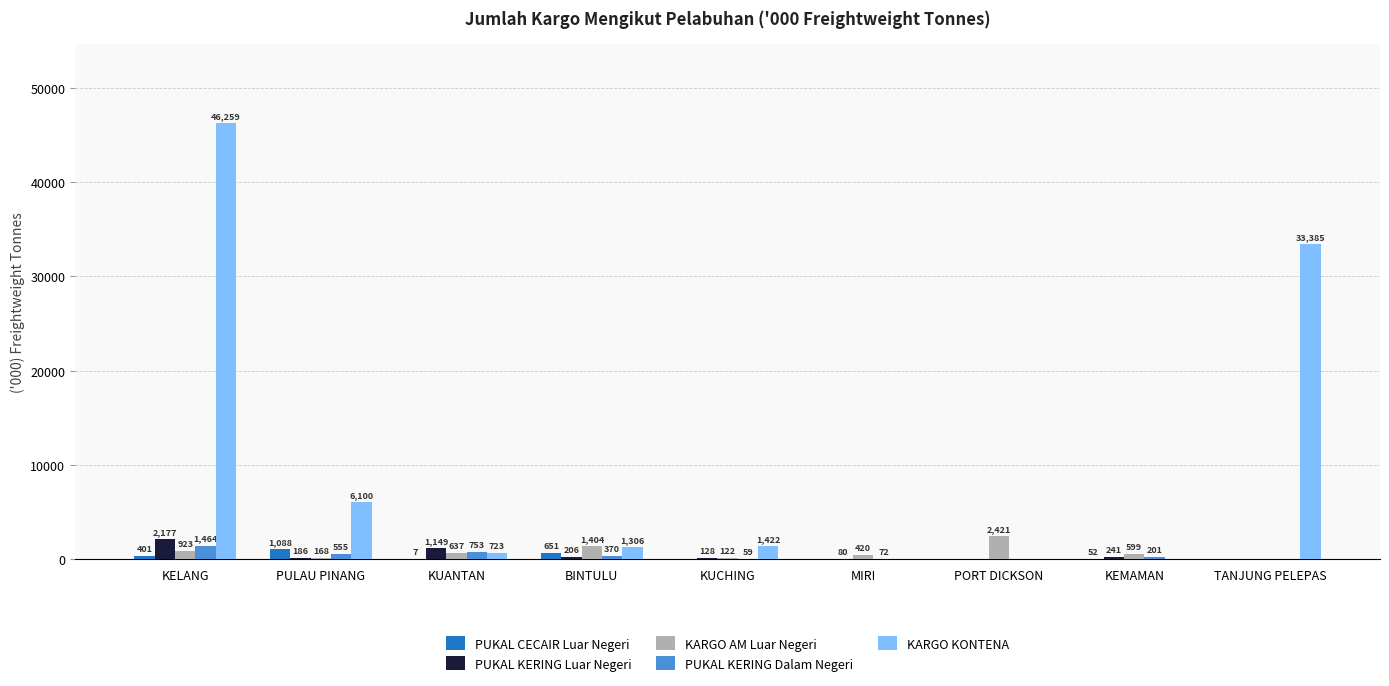

Which category has the highest value in the PUKAL CECAIR Luar Negeri series?

PULAU PINANG